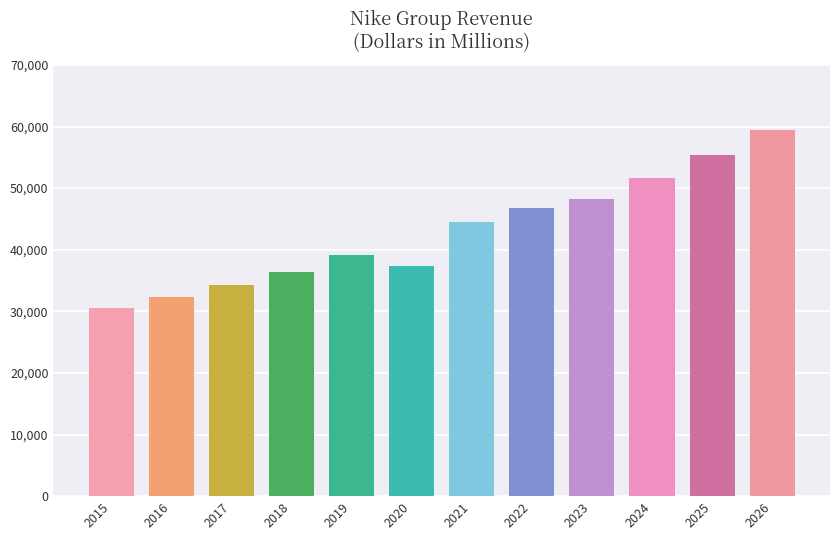

The chart shows a value of 44538 at 2021. True or false?

True